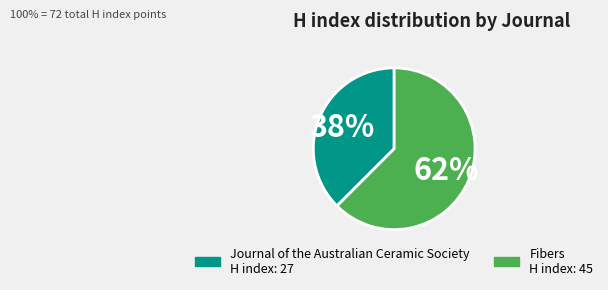

Is there a majority slice in this chart?

Yes